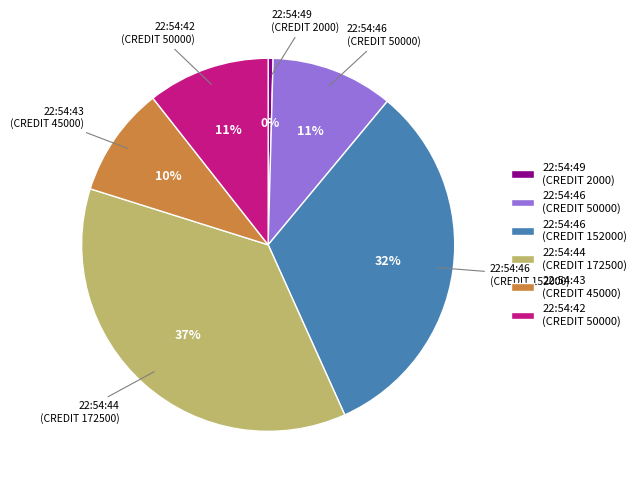

Do 22:54:42 (CREDIT 50000) and 22:54:46 (CREDIT 50000) together represent more than half of the pie?

No